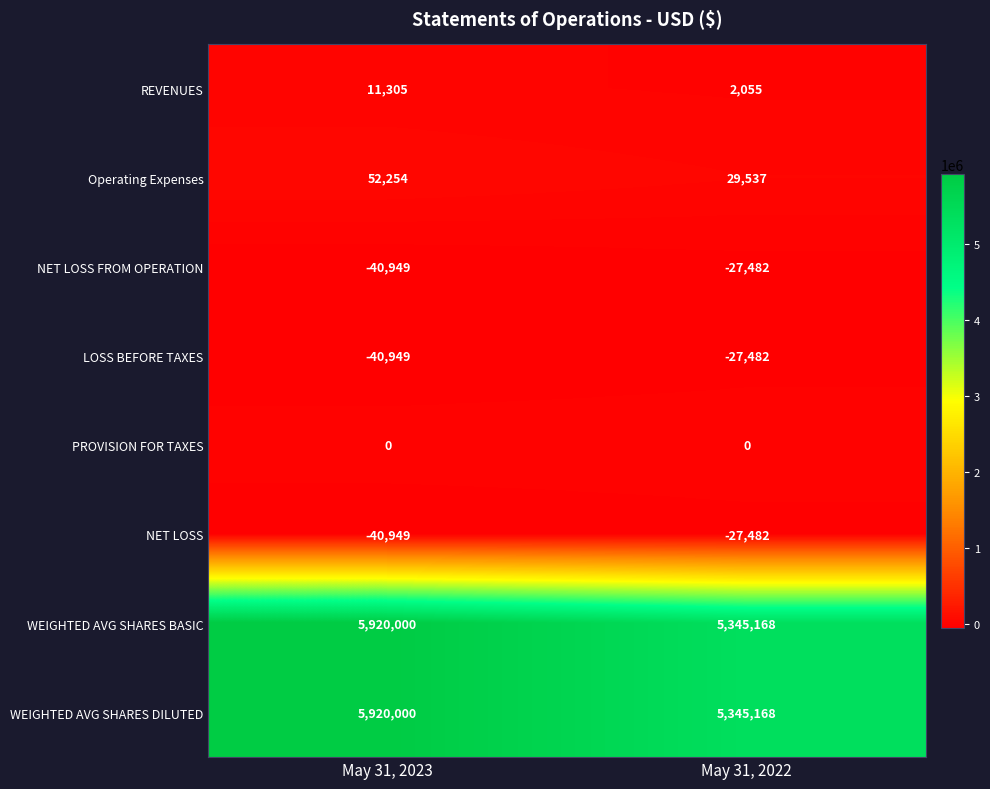

What is the total value across all series at May 31, 2023?

11780712